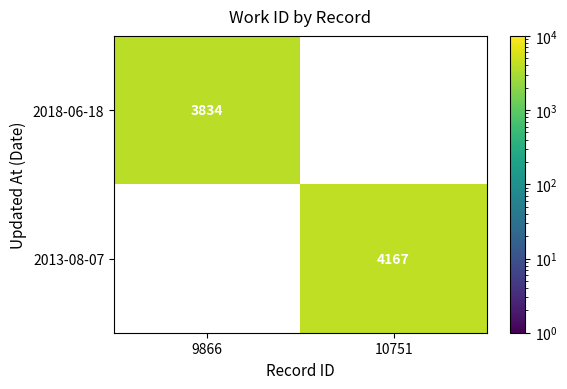

The value of 2013-08-07 at 10751 is 4167. True or false?

True